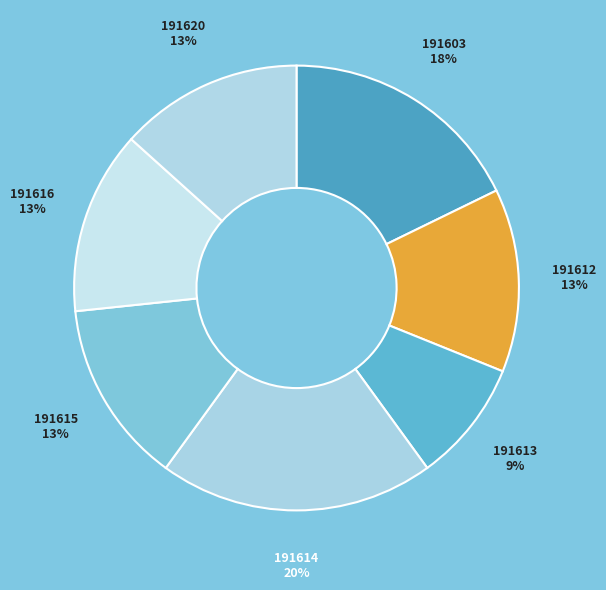

Combined, do 191613 and 191614 account for over 50%?

No